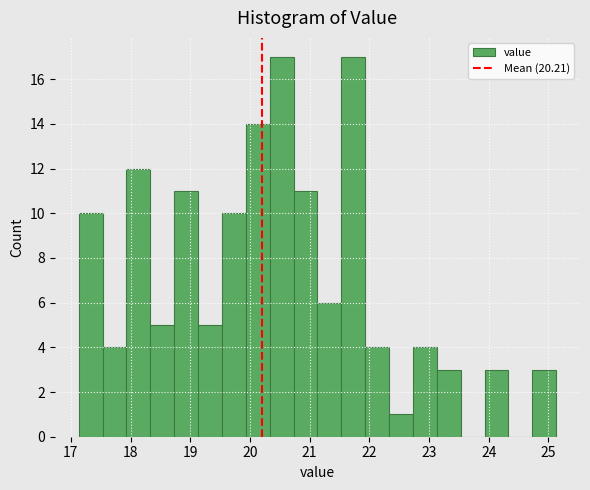

How tall is the bar that spans 21.93 to 22.33 on the x-axis? Neither the bar edges nor the heights are printed on the chart, so give them approximately, as read against the axes.

4